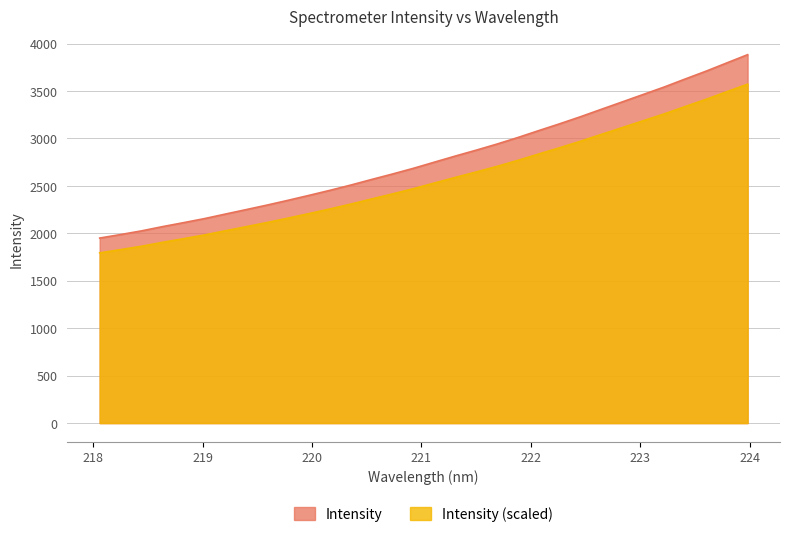

What is the label of the 1st point from the right?

223.9802